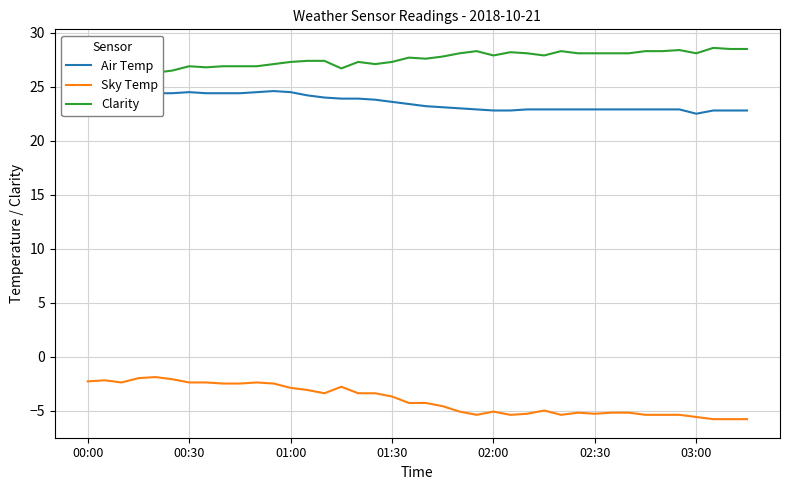

In Sky Temp, how many points are lower than both neighbors (excluding endpoints)?

6